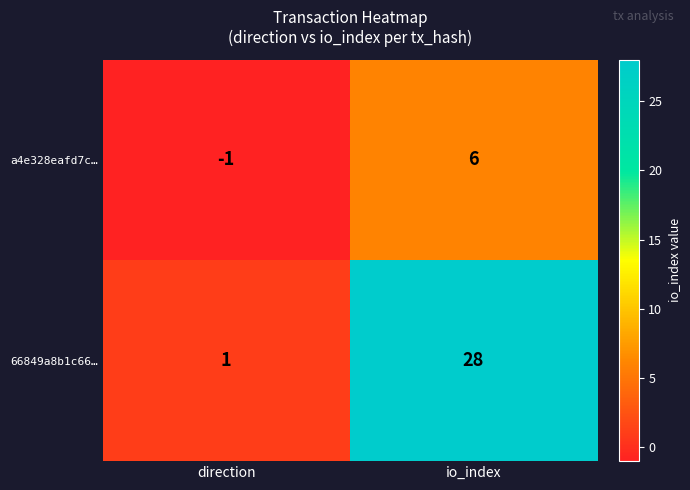

How many categories are shown in the chart?

2